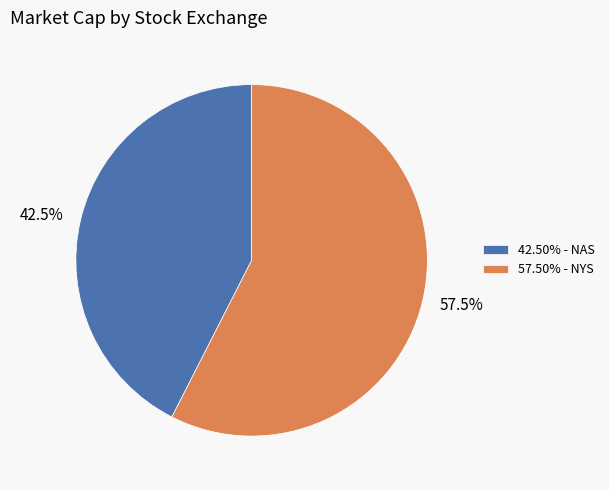

Count the number of slices in the pie.

2